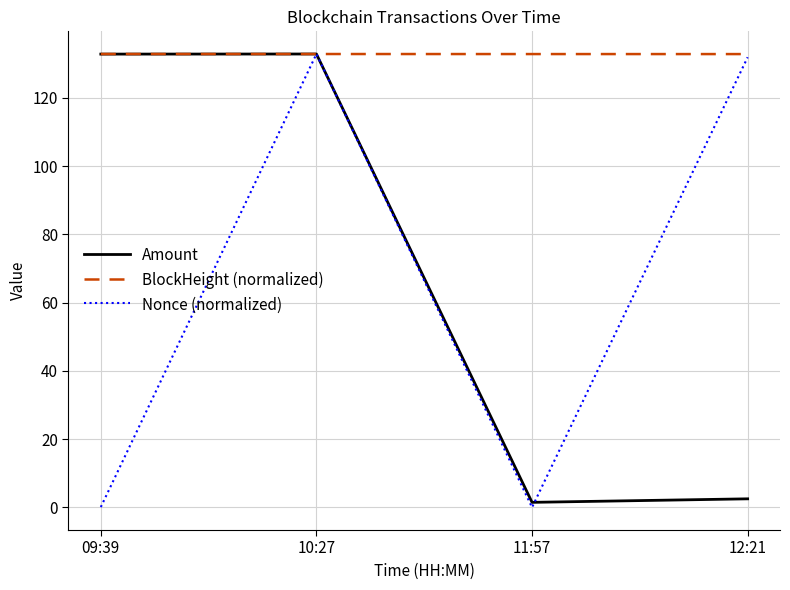

What is the sum of the BlockHeight (normalized) values at 12:21 and 11:57?

265.7